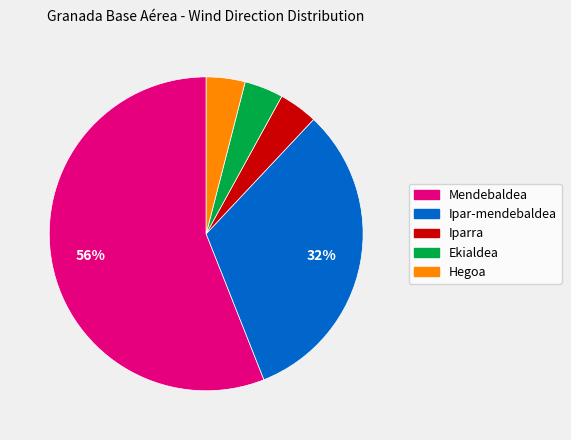

To the nearest percent, what is the average slice percentage?

20%